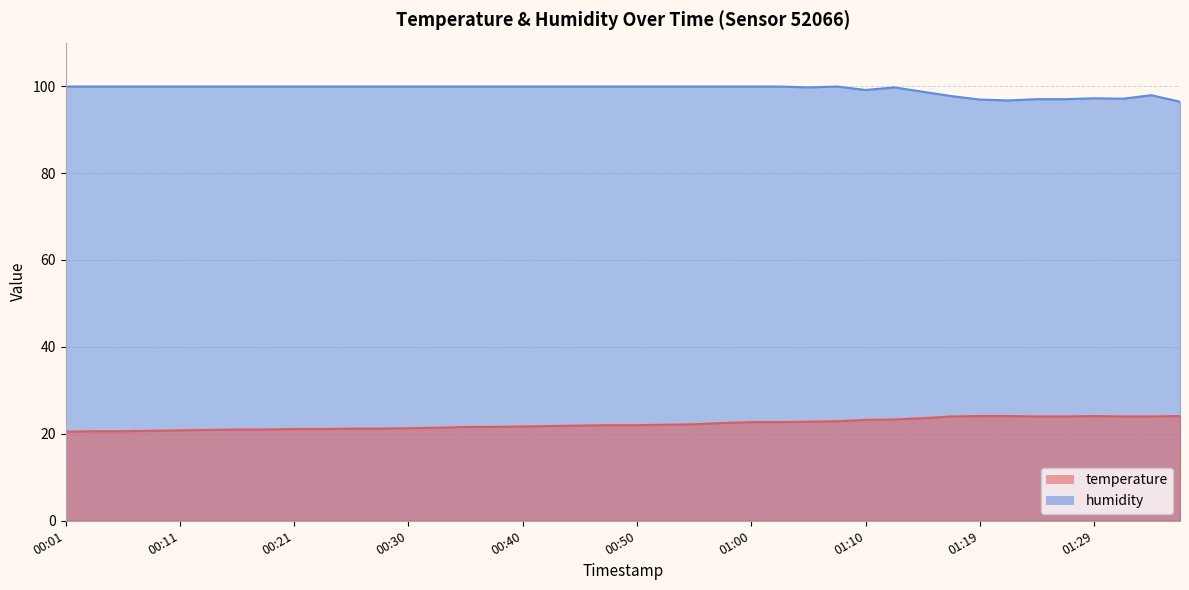

What is the total value across all series at 00:57?

122.4